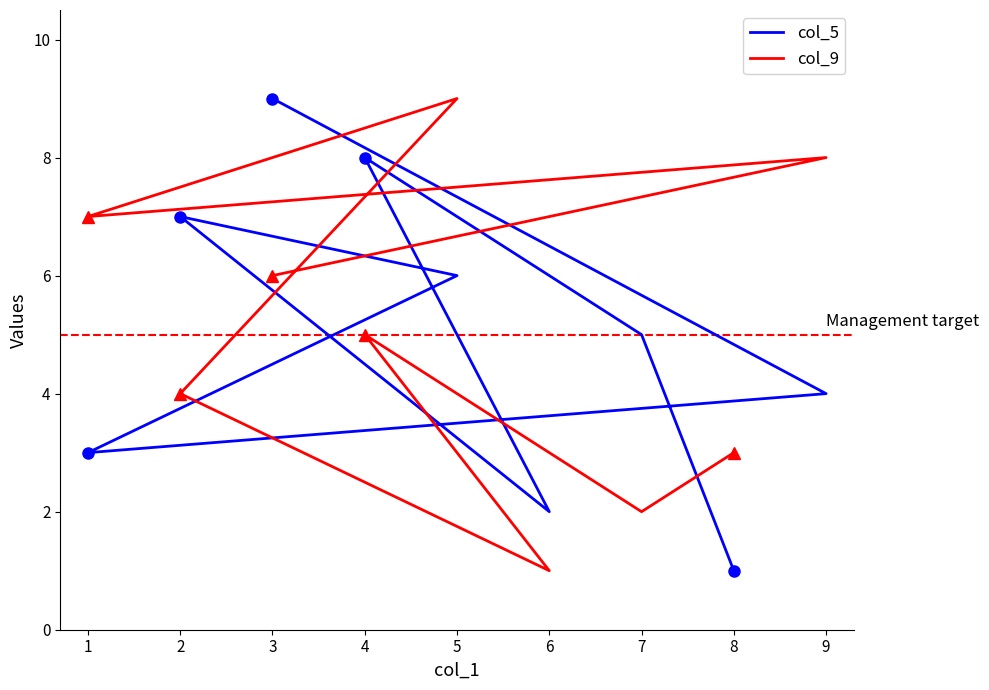

What is the value of the col_9 point at the 9th from the left?

3